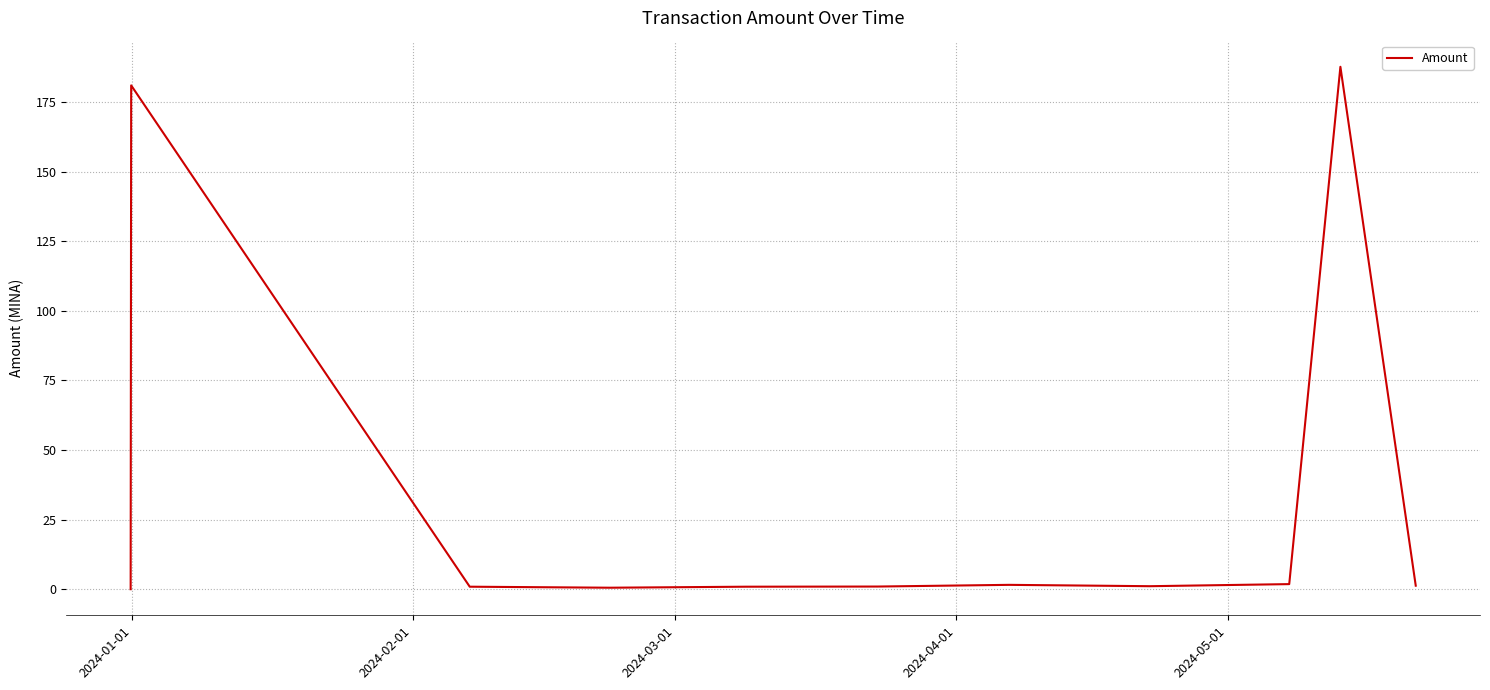

What is the maximum value shown in the chart?

187.7